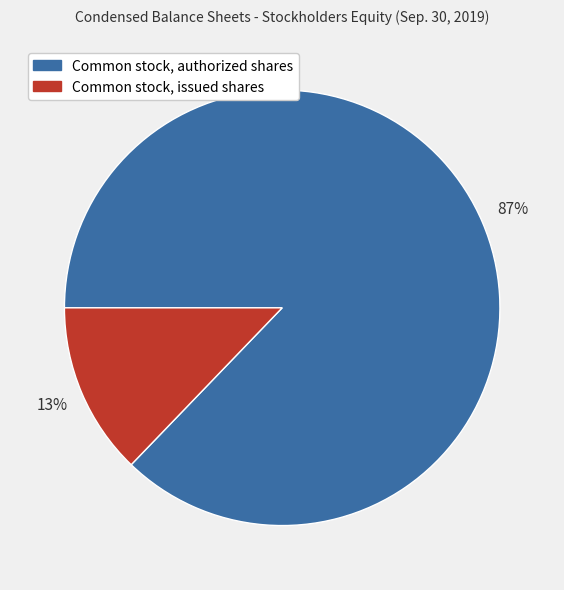

Does any single category account for the majority?

Yes